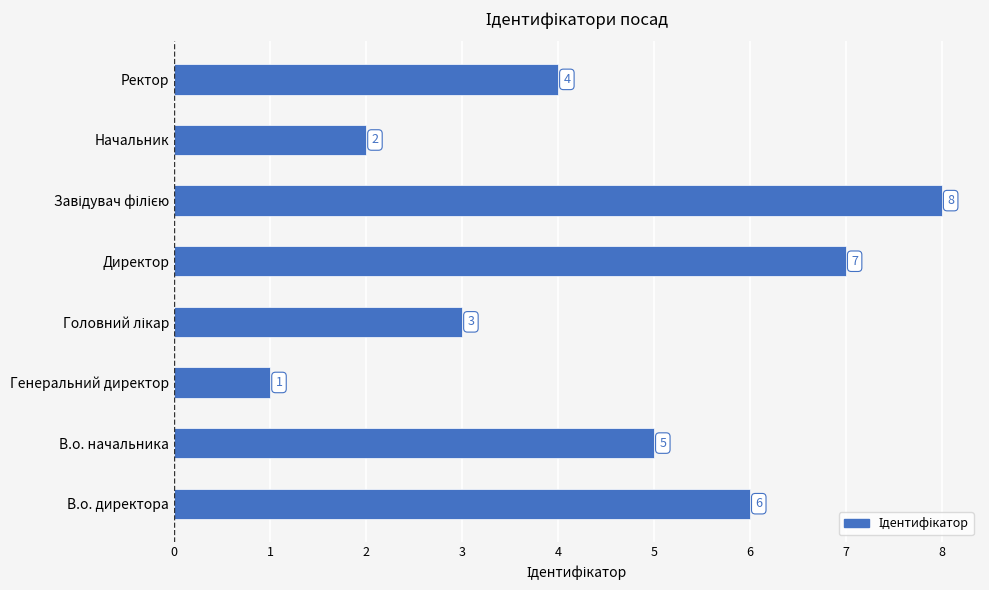

At which label is the value closest to 4?

Ректор